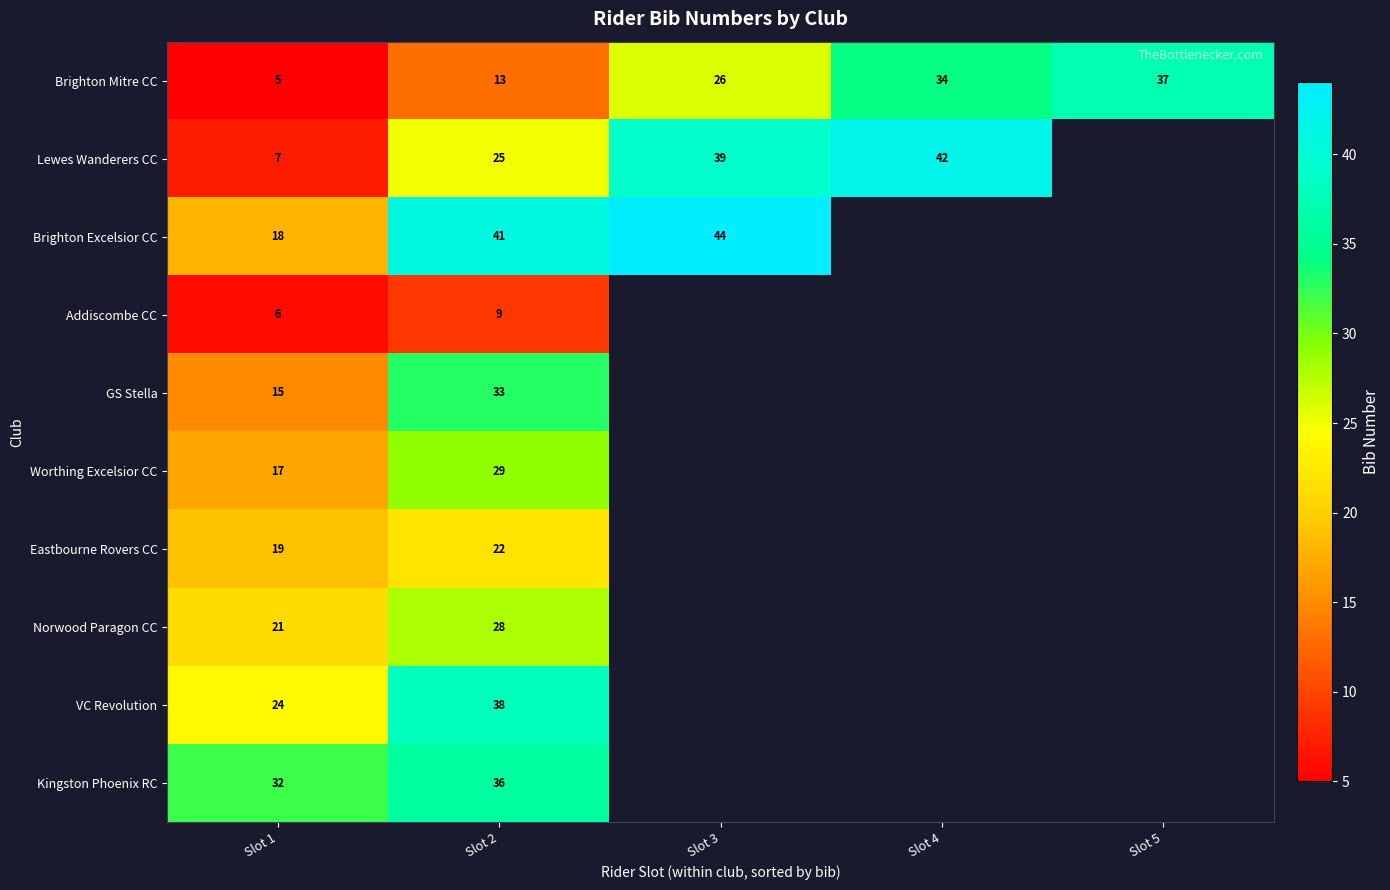

True or false: Lewes Wanderers CC has a value of 14.9 at Slot 4.

False